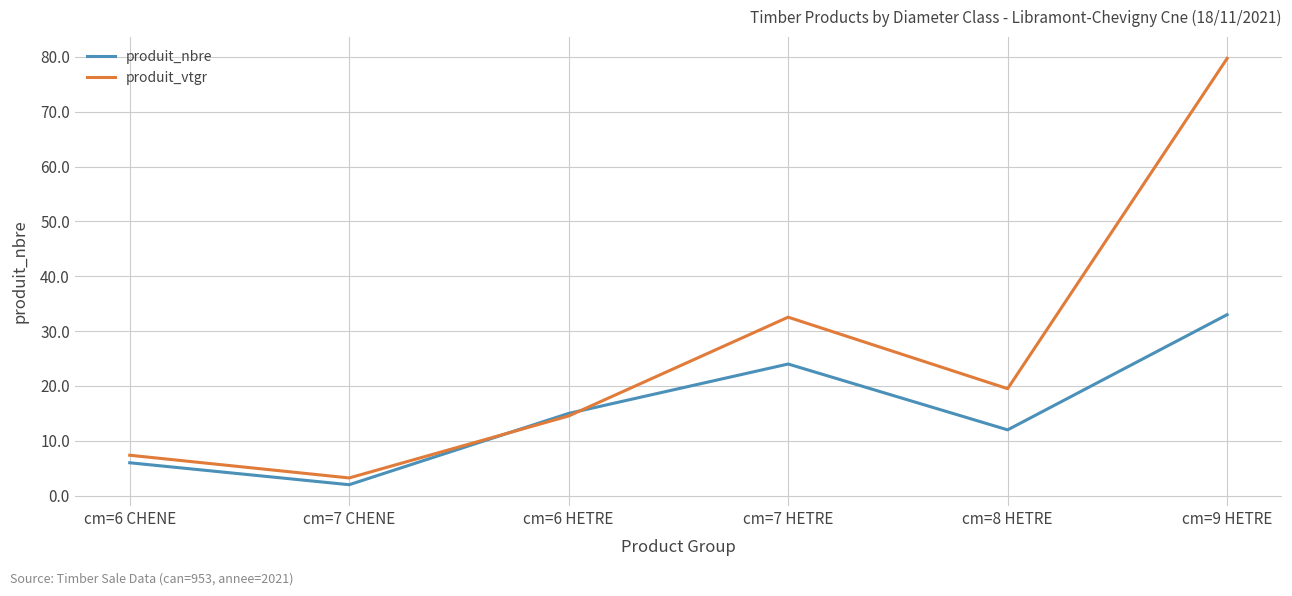

What are all the series names shown in the legend?

produit_nbre, produit_vtgr